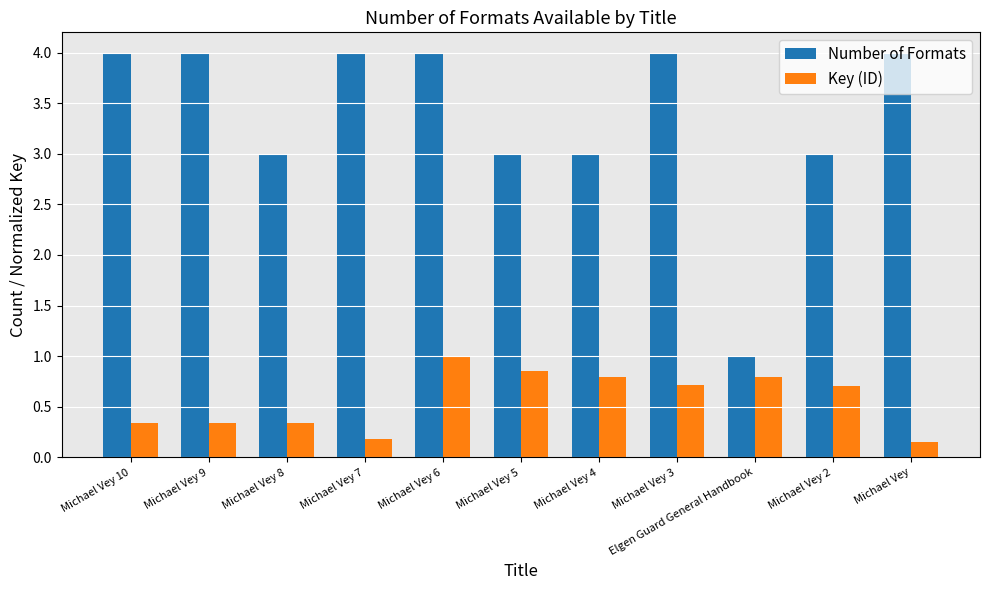

How many categories are shown in the chart?

11